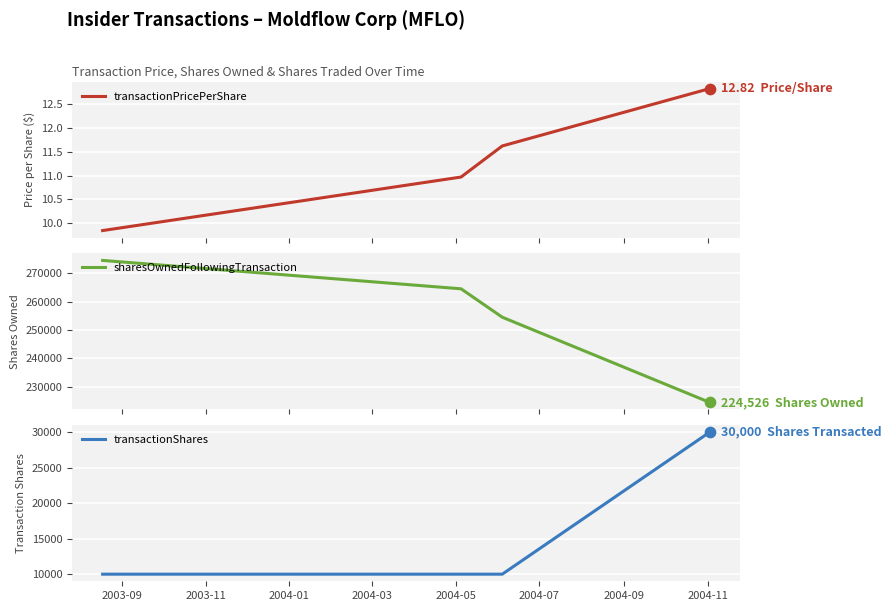

At how many categories does at least one series exceed 212018?

4